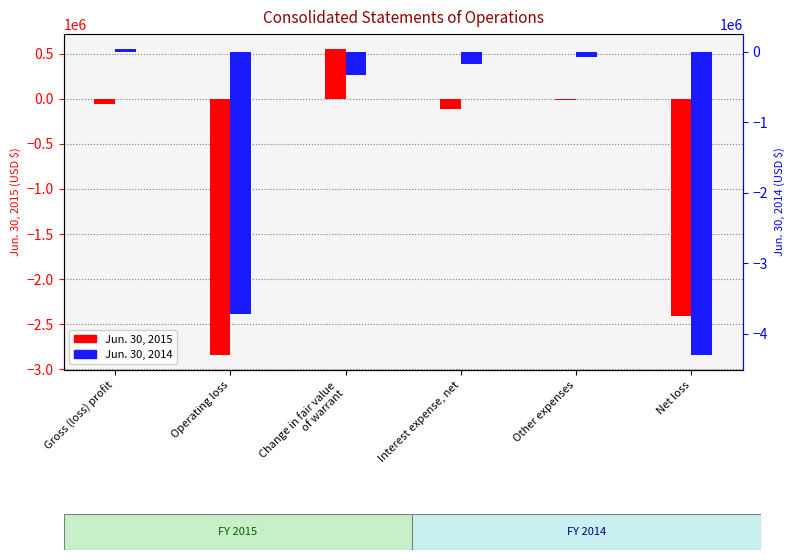

What is the difference between the maximum and minimum values in the Jun. 30, 2014 series?

4334000